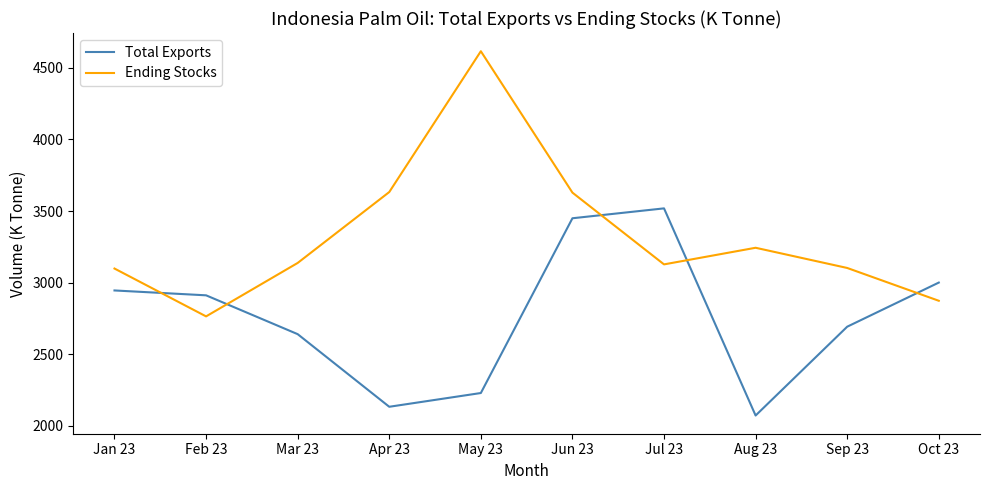

How many lines are shown in the chart?

2